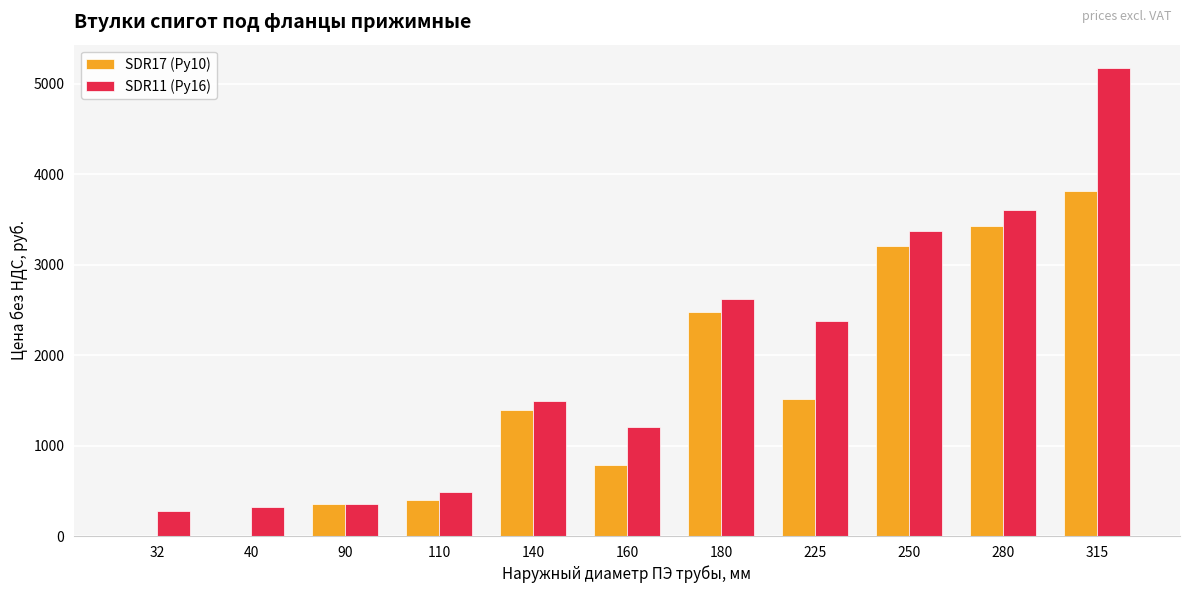

Which series has the largest total across all categories?

SDR11 (Ру16)